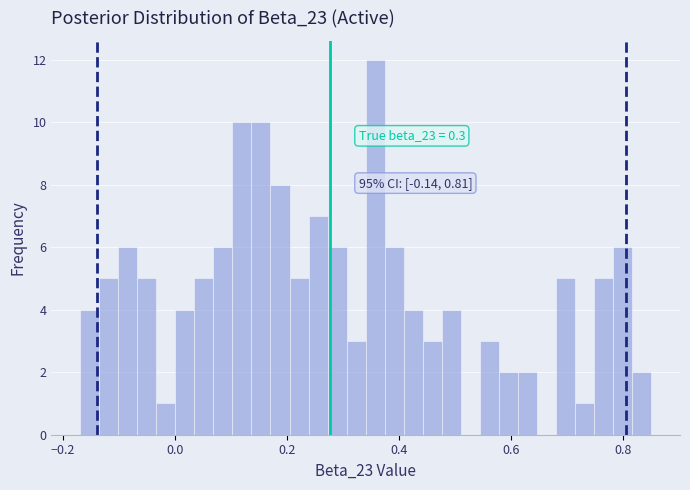

Read against the x-axis, roughly where is the centre of the tallest bar?

0.36